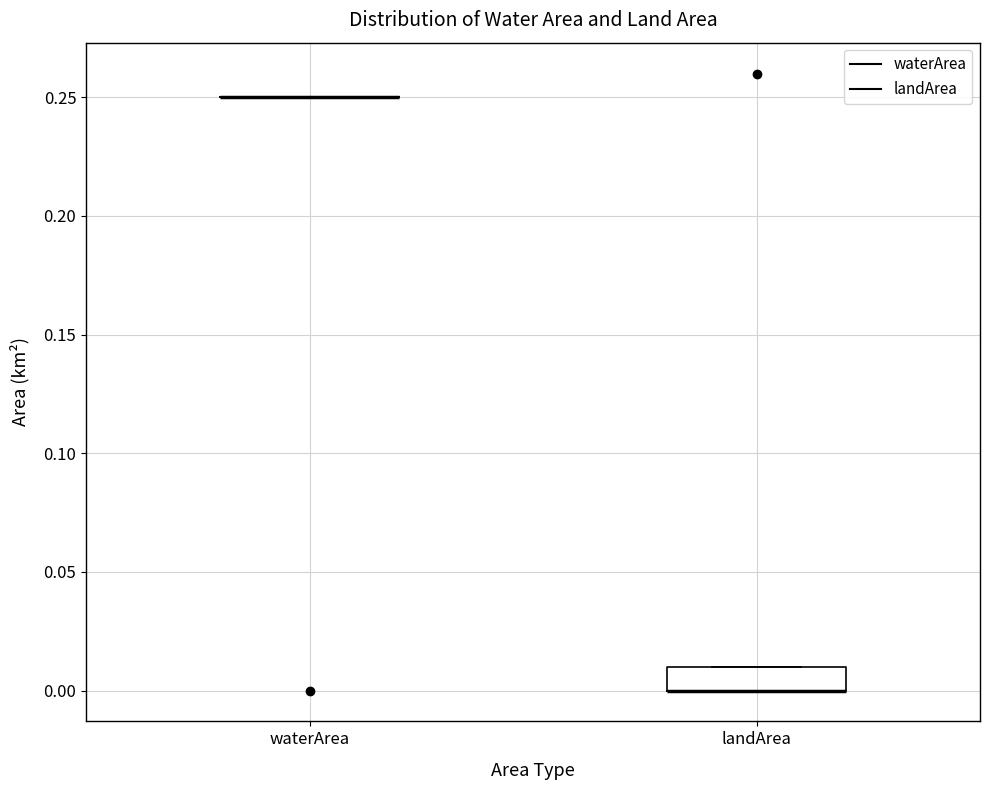

Comparing the boxes themselves (not the whiskers), which one is the tallest?

landArea